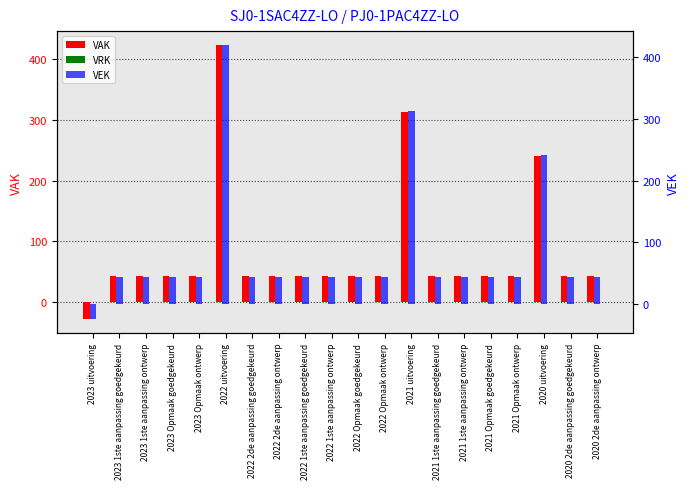

Which has a higher value, 2023 1ste aanpassing goedgekeurd or 2023 Opmaak goedgekeurd?

2023 1ste aanpassing goedgekeurd